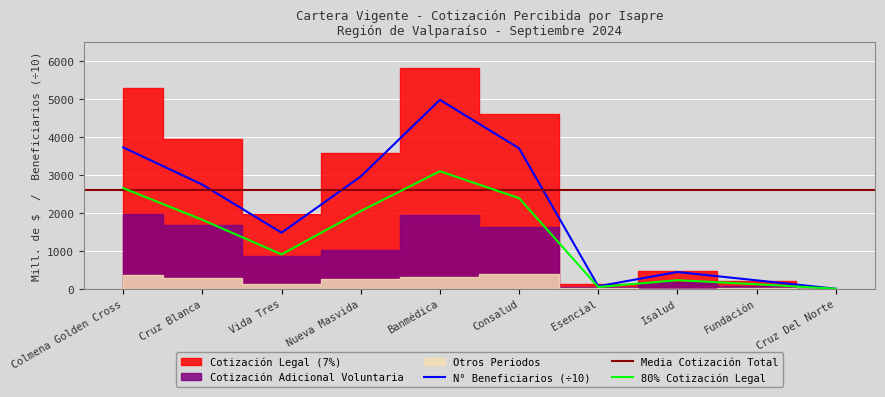

What value does the N° Beneficiarios series have at Fundación?

221.9